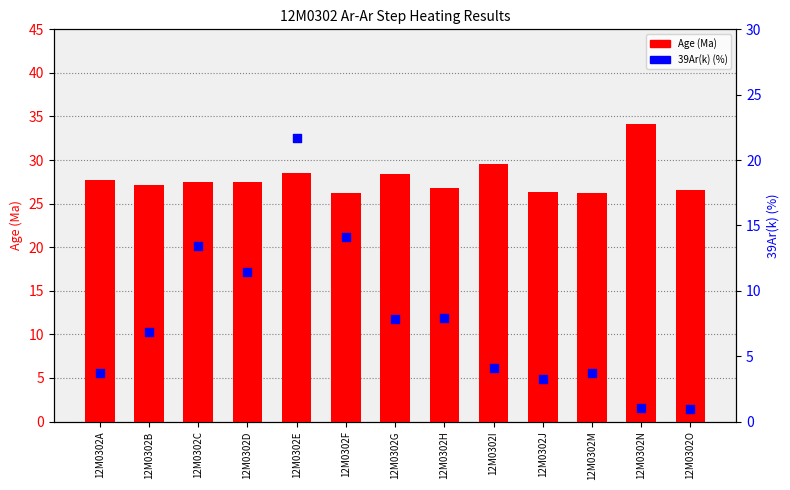

At how many categories does at least one series exceed 7?

13